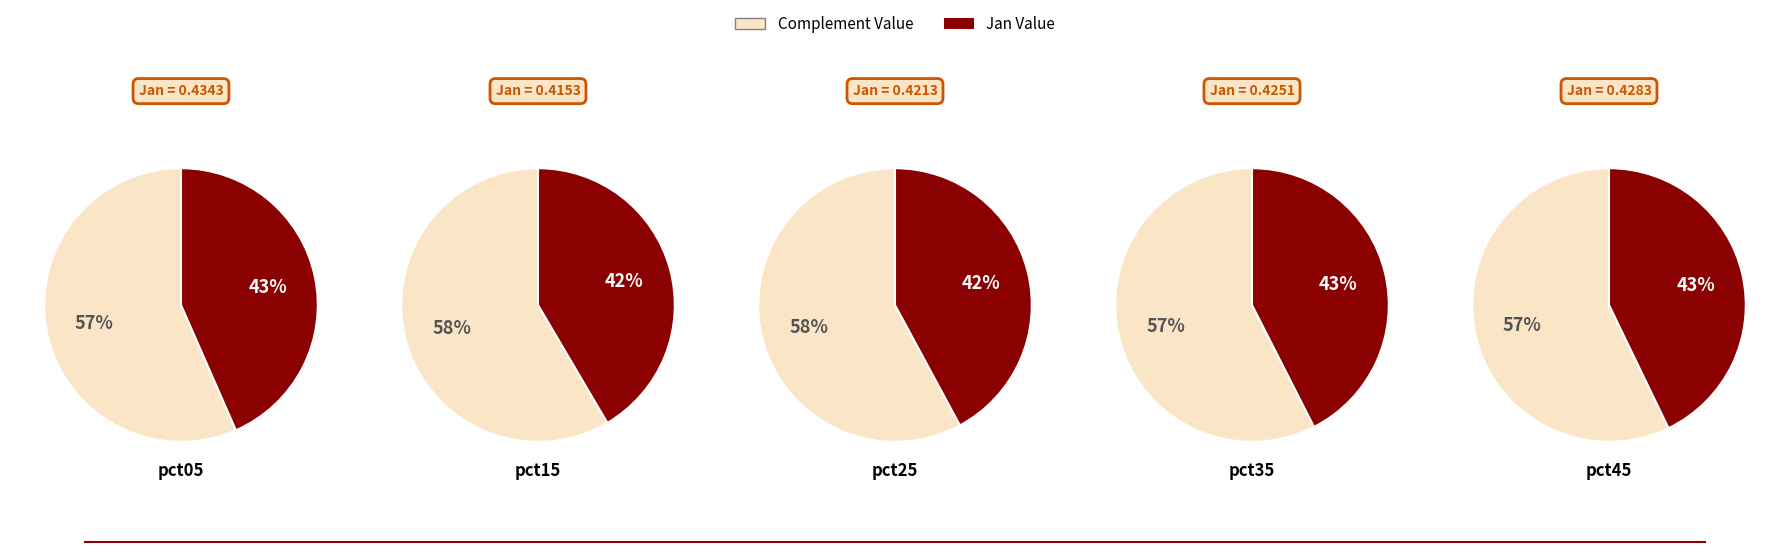

Which category has the smallest portion of the pie?

pct15